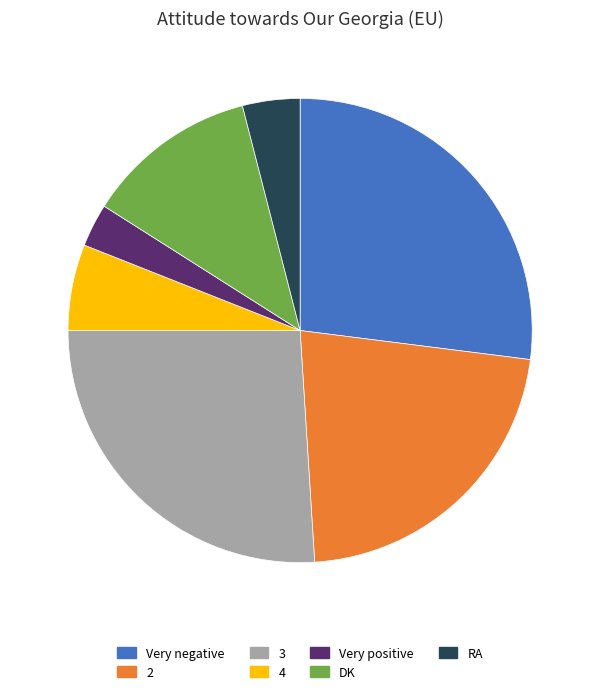

Count the number of slices in the pie.

7